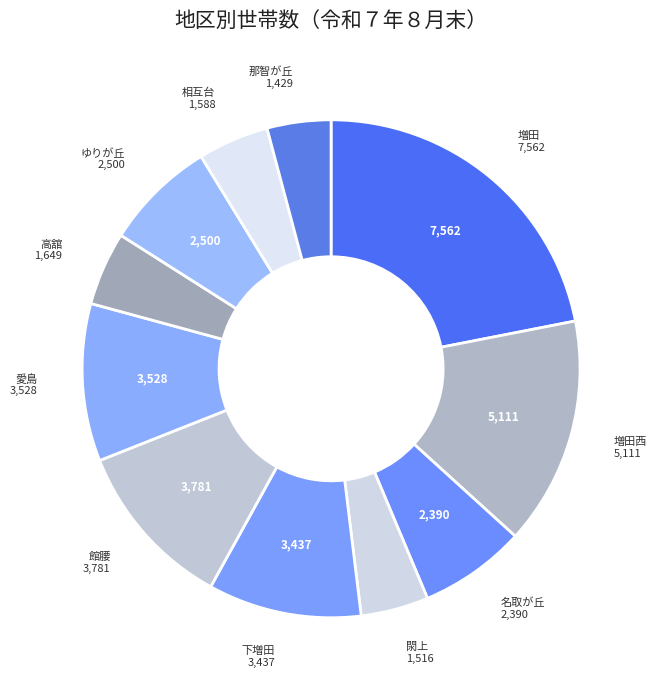

How many segments does this pie chart have?

11